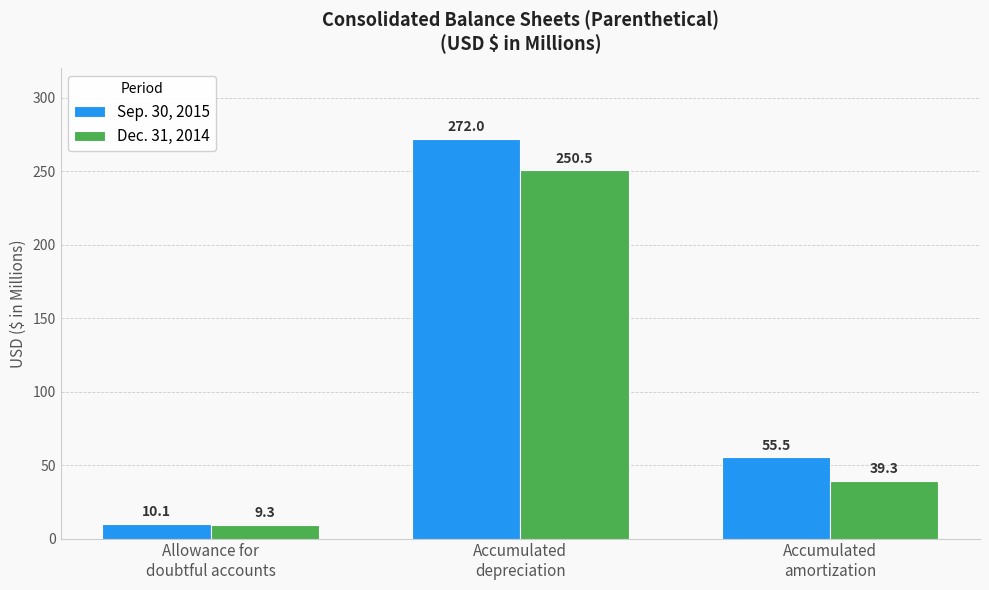

Is it true that Sep. 30, 2015 equals 55.5 at Accumulated
amortization?

True